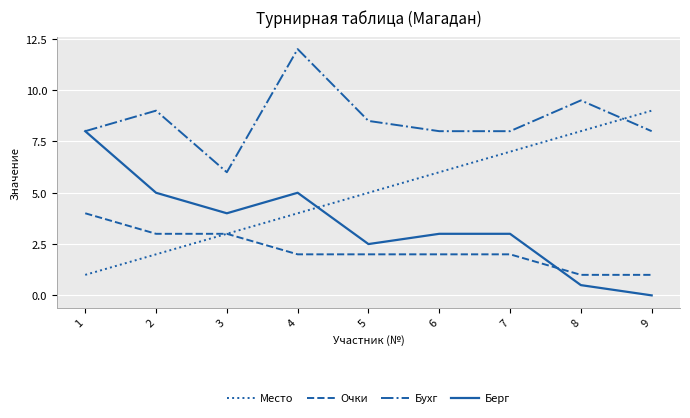

In Берг, how many points are lower than both neighbors (excluding endpoints)?

2